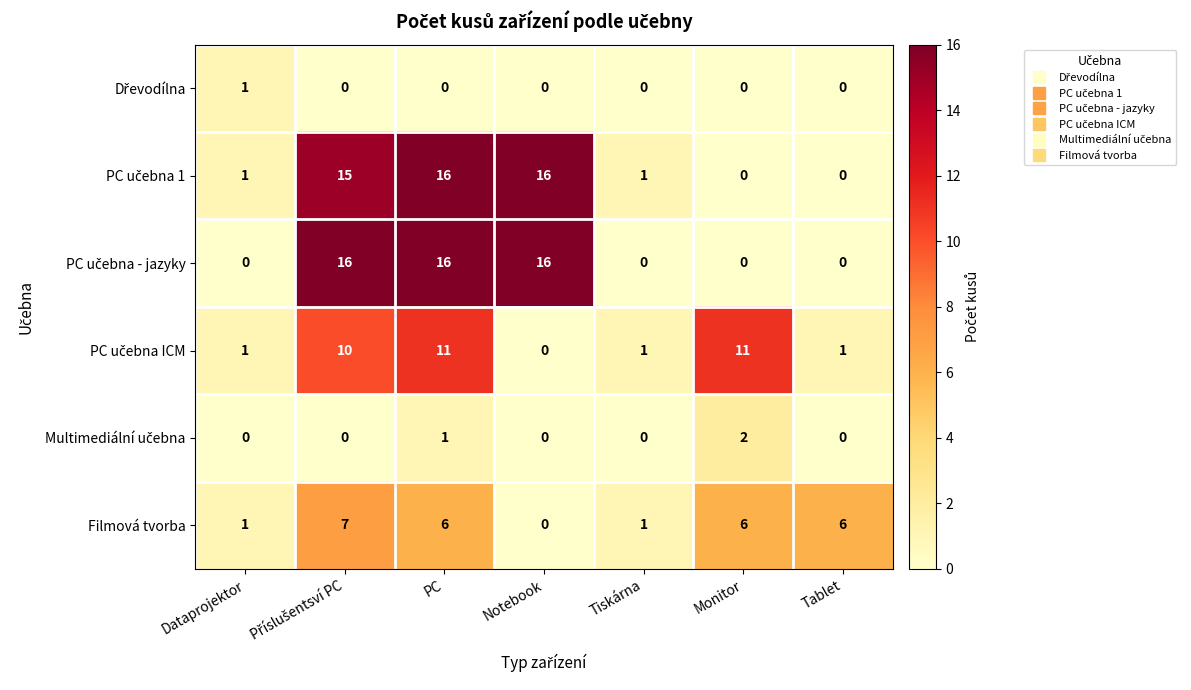

What is the difference between the maximum and minimum values in the Filmová tvorba series?

7